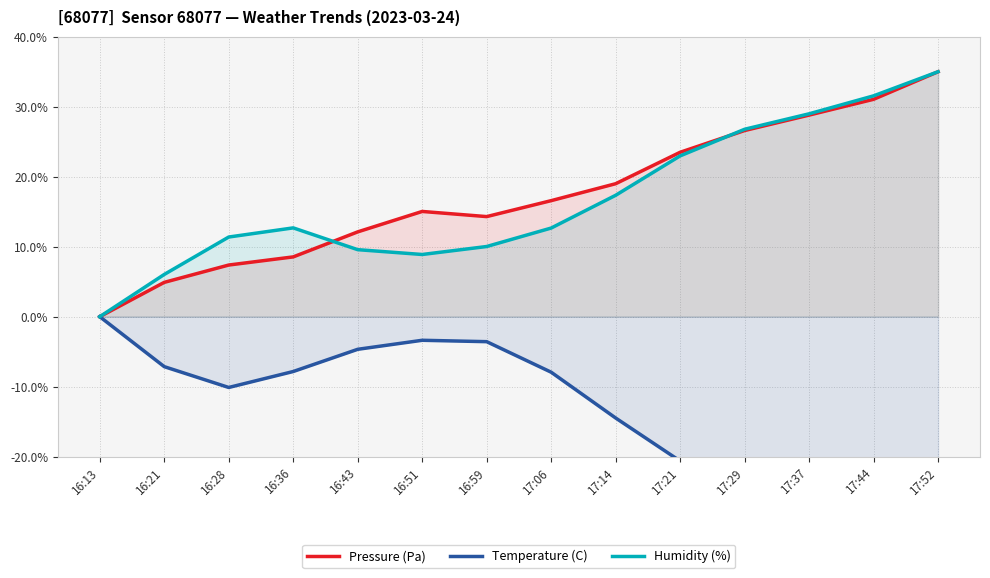

The Pressure (Pa) series shows 3.7 at 16:51. True or false?

False